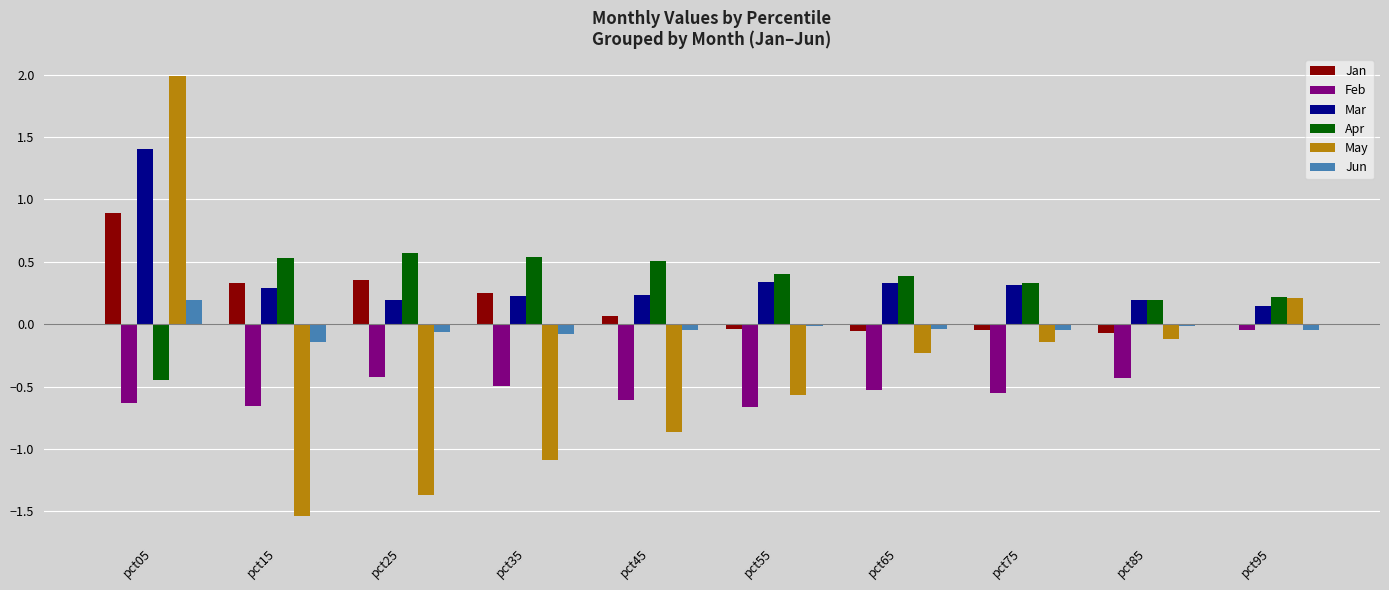

At which category is the sum across all series the highest?

pct05